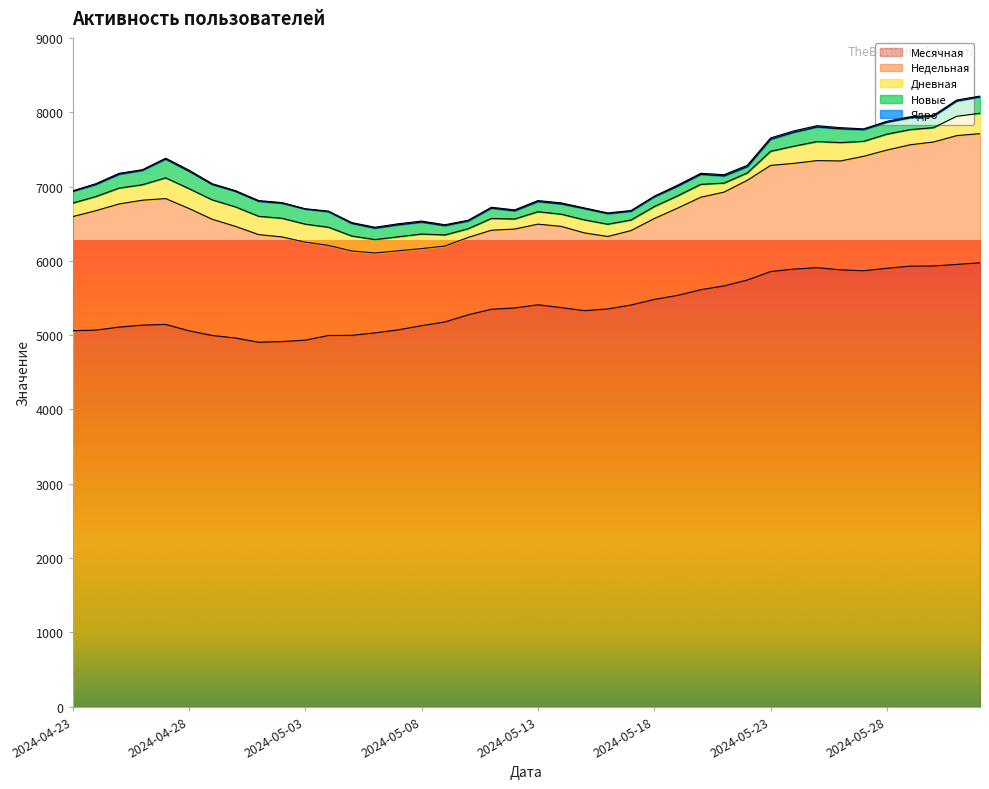

Reading right to left, what are all the values shown in this chart?

Месячная: 5974	5952	5931	5929	5900	5867	5879	5908	5889	5856	5742	5663	5612	5535	5481	5406	5353	5330	5371	5409	5366	5349	5274	5178	5128	5072	5031	4998	4996	4933	4914	4905	4962	4996	5059	5145	5135	5109	5068	5061
Недельная: 1738	1733	1668	1633	1591	1540	1465	1441	1423	1428	1342	1262	1244	1174	1088	1001	975	1046	1093	1085	1062	1063	1041	1021	1037	1063	1075	1135	1212	1319	1408	1448	1502	1564	1646	1693	1681	1657	1607	1534
Дневная: 274	260	193	204	214	201	247	256	231	190	99	121	173	165	161	142	165	175	164	167	135	158	117	149	196	189	180	201	244	242	251	246	262	261	267	279	208	213	190	182
Новые: 220	205	153	159	160	157	186	196	187	162	84	97	135	130	130	118	142	152	138	137	110	139	104	126	160	161	154	170	209	202	202	202	209	207	235	252	193	186	162	157
Ядро: 11	14	13	14	13	11	15	18	19	18	19	16	14	14	10	10	10	9	14	13	13	12	10	12	14	14	12	11	8	5	9	10	10	10	14	12	9	13	11	8